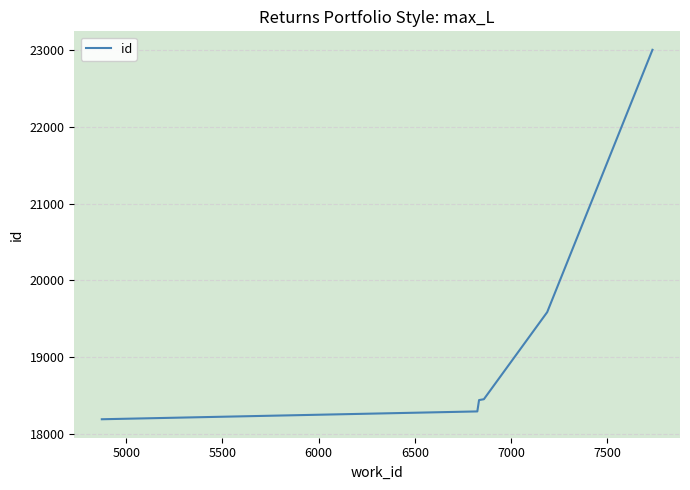

What is the difference between the second highest and minimum values?

1396